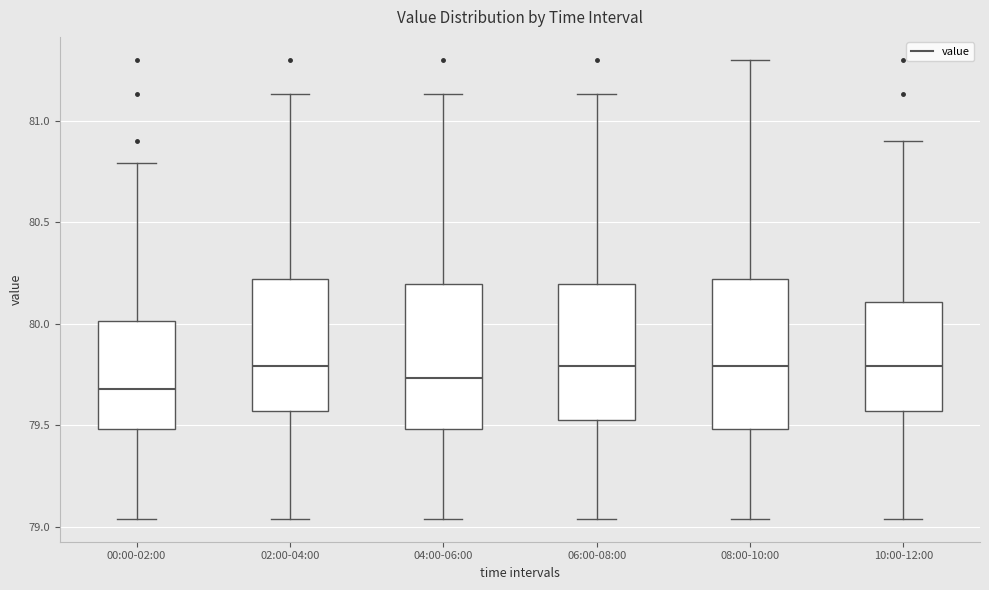

Reading left to right, transcribe this box plot: for each box, give where its median line is, the range the box spans, and where its two whiskers end, as read against the y-axis. The values are not printed on the chart, so give them approximately, as read against the axis.

00:00-02:00: median 79.70, box 79.50 to 80.00, whiskers 79.05 to 80.80
02:00-04:00: median 79.80, box 79.55 to 80.20, whiskers 79.05 to 81.15
04:00-06:00: median 79.75, box 79.50 to 80.20, whiskers 79.05 to 81.15
06:00-08:00: median 79.80, box 79.55 to 80.20, whiskers 79.05 to 81.15
08:00-10:00: median 79.80, box 79.50 to 80.20, whiskers 79.05 to 81.30
10:00-12:00: median 79.80, box 79.55 to 80.10, whiskers 79.05 to 80.90